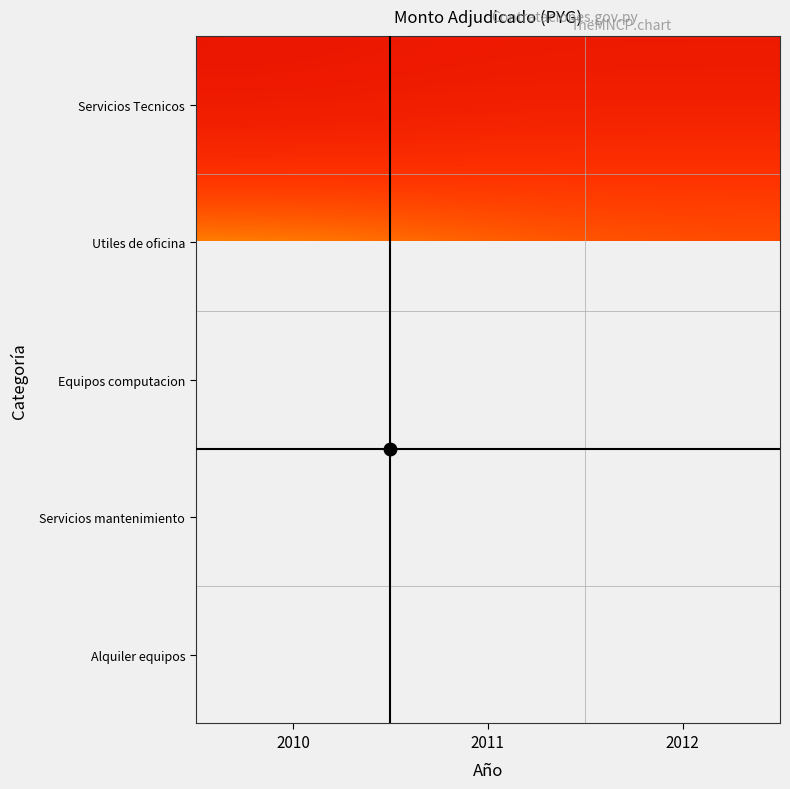

How many categories are shown in the chart?

3